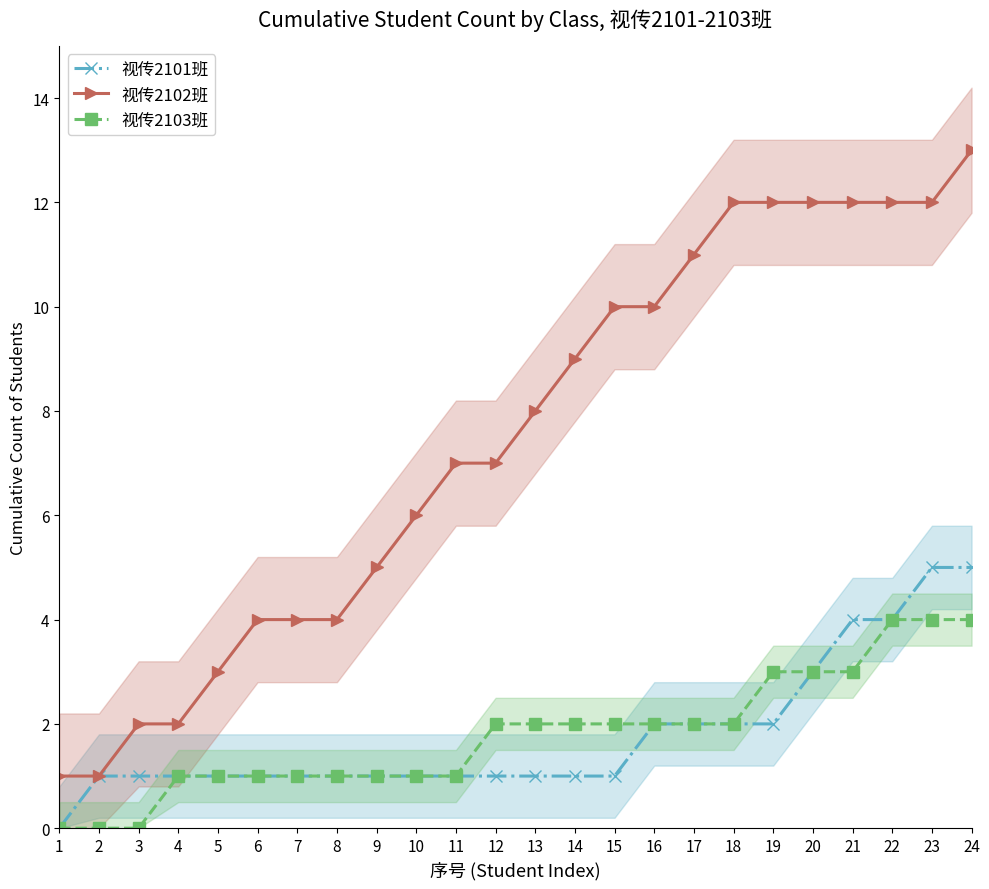

At how many categories does at least one series exceed 8?

11